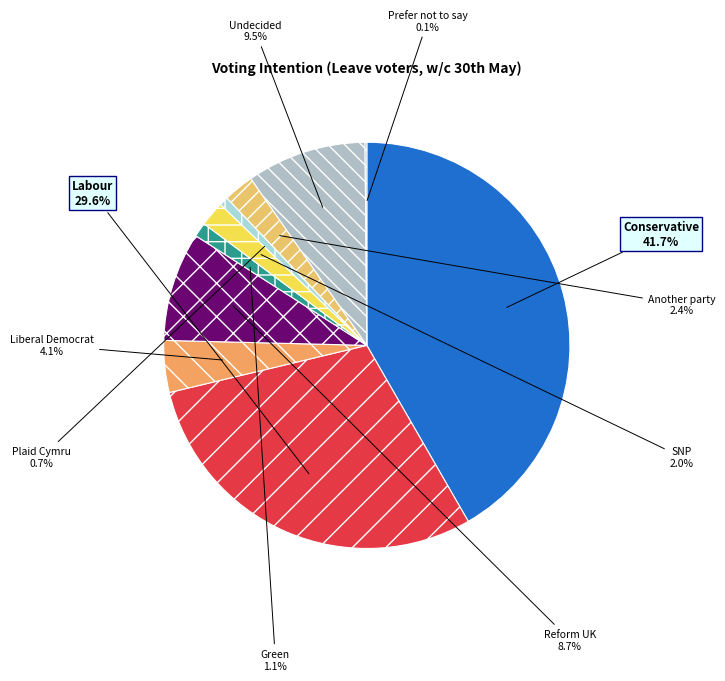

Which slice is the largest?

Conservative